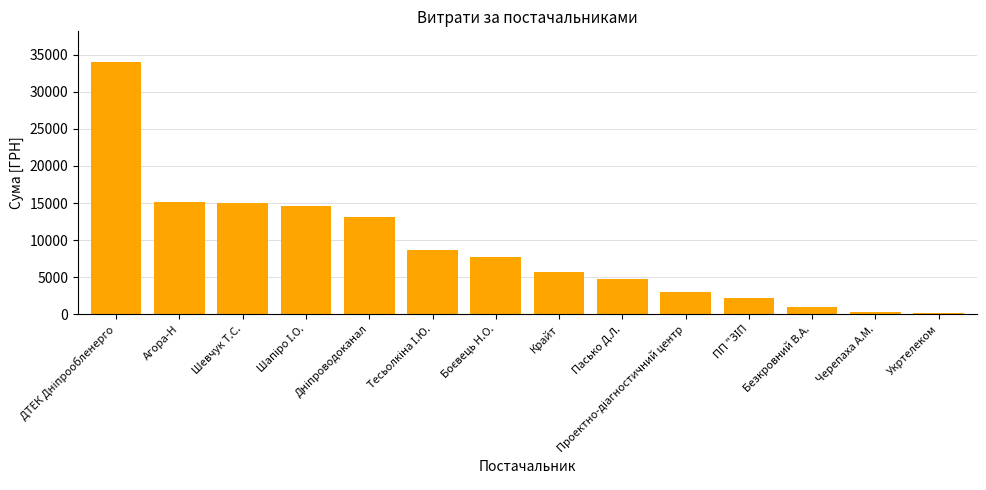

Between Укртелеком and Агора-Н, which is larger?

Агора-Н